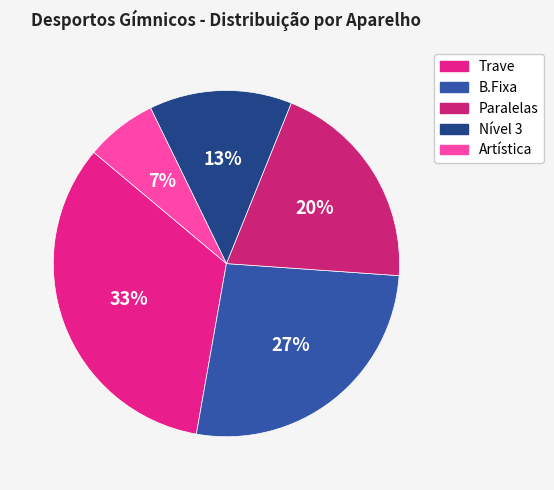

How many segments does this pie chart have?

5